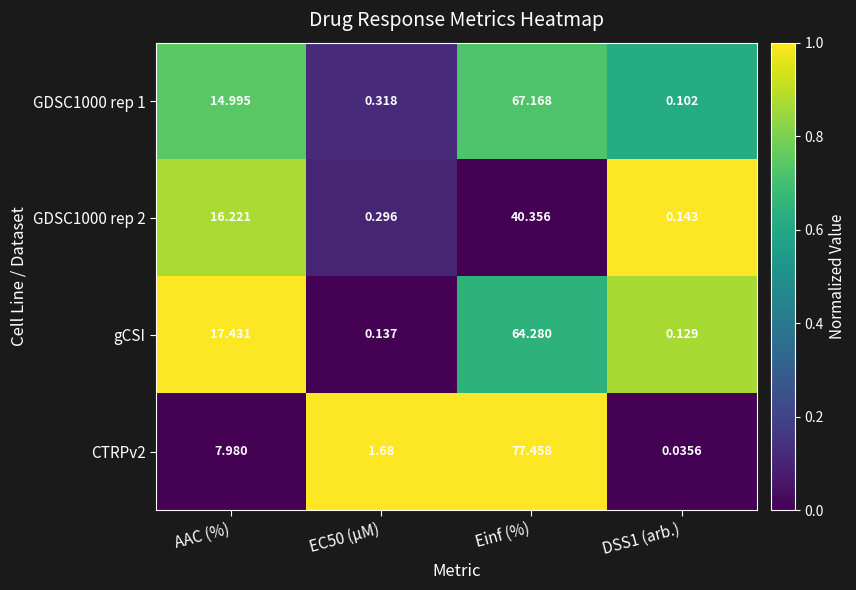

What is the total value across all series at EC50 (µM)?

2.4